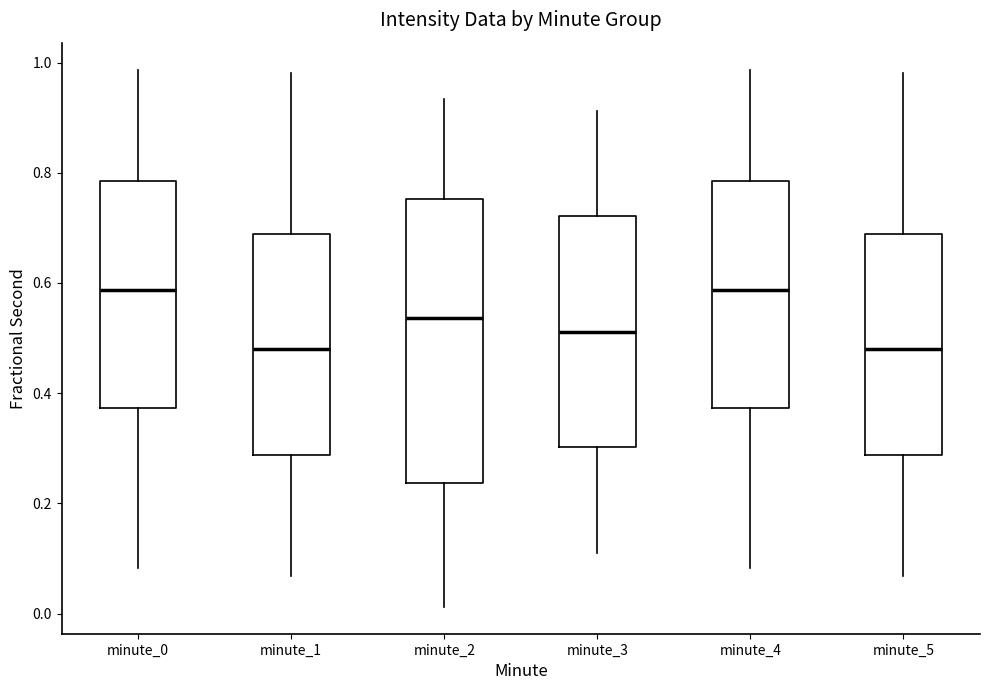

Which box is the tallest, from its lower edge to its upper edge?

minute_2